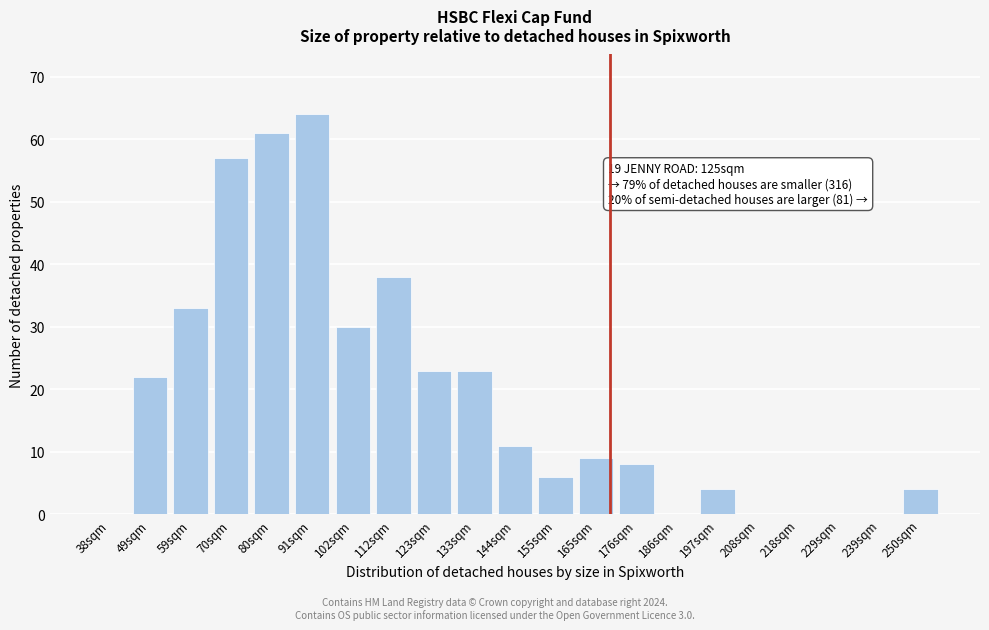

Reading right to left, what are all the values shown in this chart?

250sqm=4	239sqm=0	229sqm=0	218sqm=0	208sqm=0	197sqm=4	186sqm=0	176sqm=8	165sqm=9	155sqm=6	144sqm=11	133sqm=23	123sqm=23	112sqm=38	102sqm=30	91sqm=64	80sqm=61	70sqm=57	59sqm=33	49sqm=22	38sqm=0